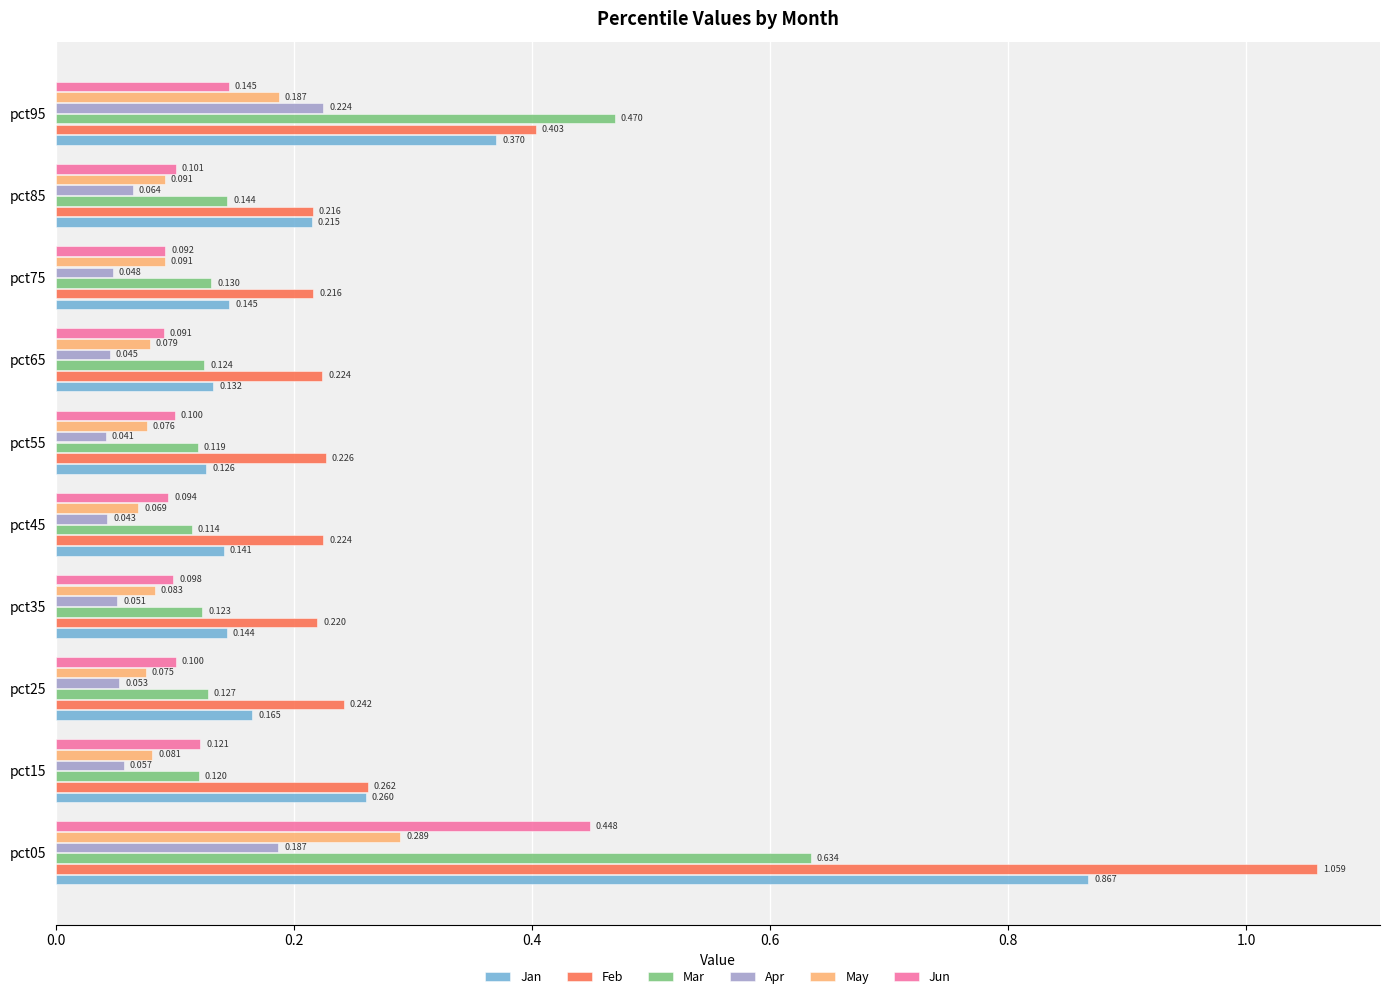

What is the average value of the Apr series?

0.1